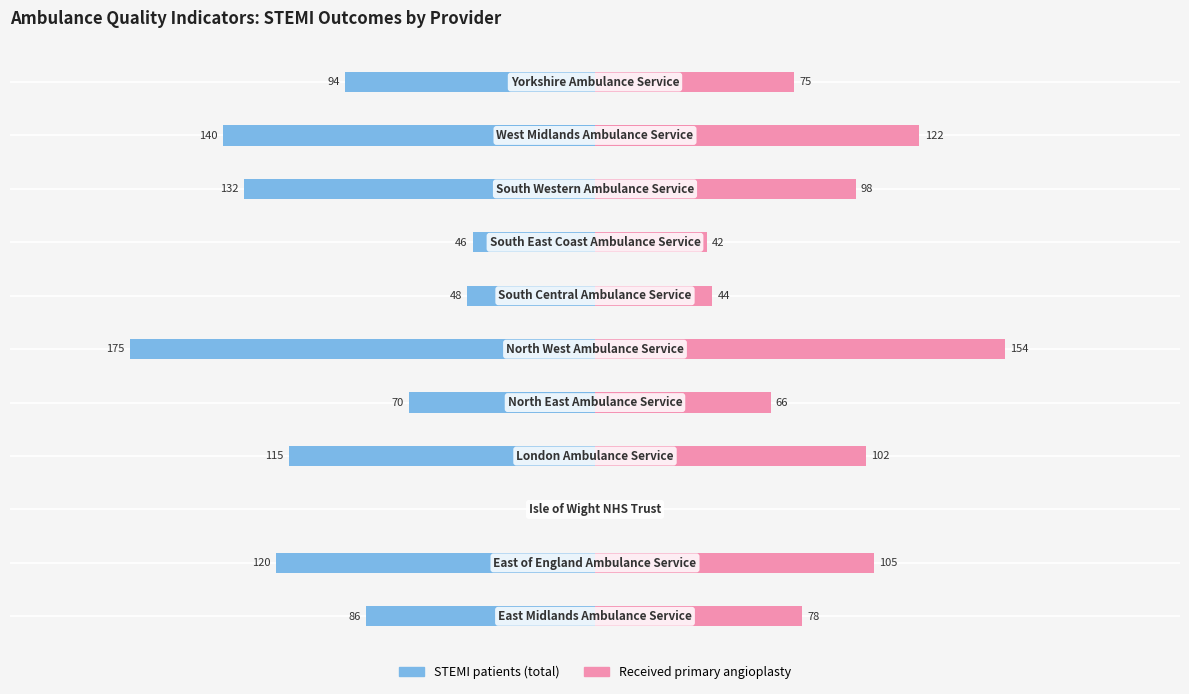

How many distinct data groups are displayed?

2